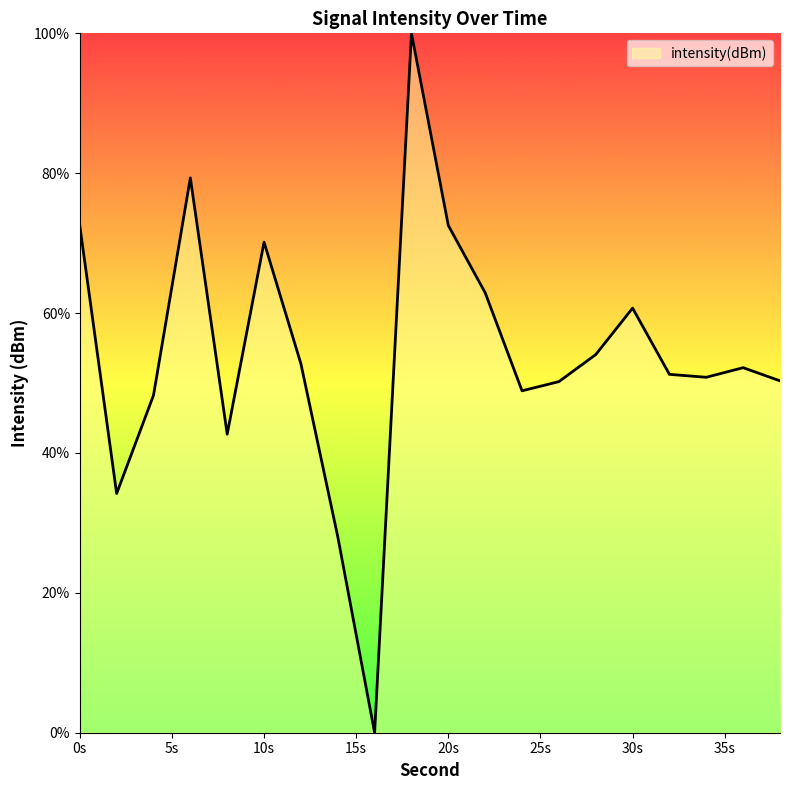

What is the maximum value shown in the chart?

100.0